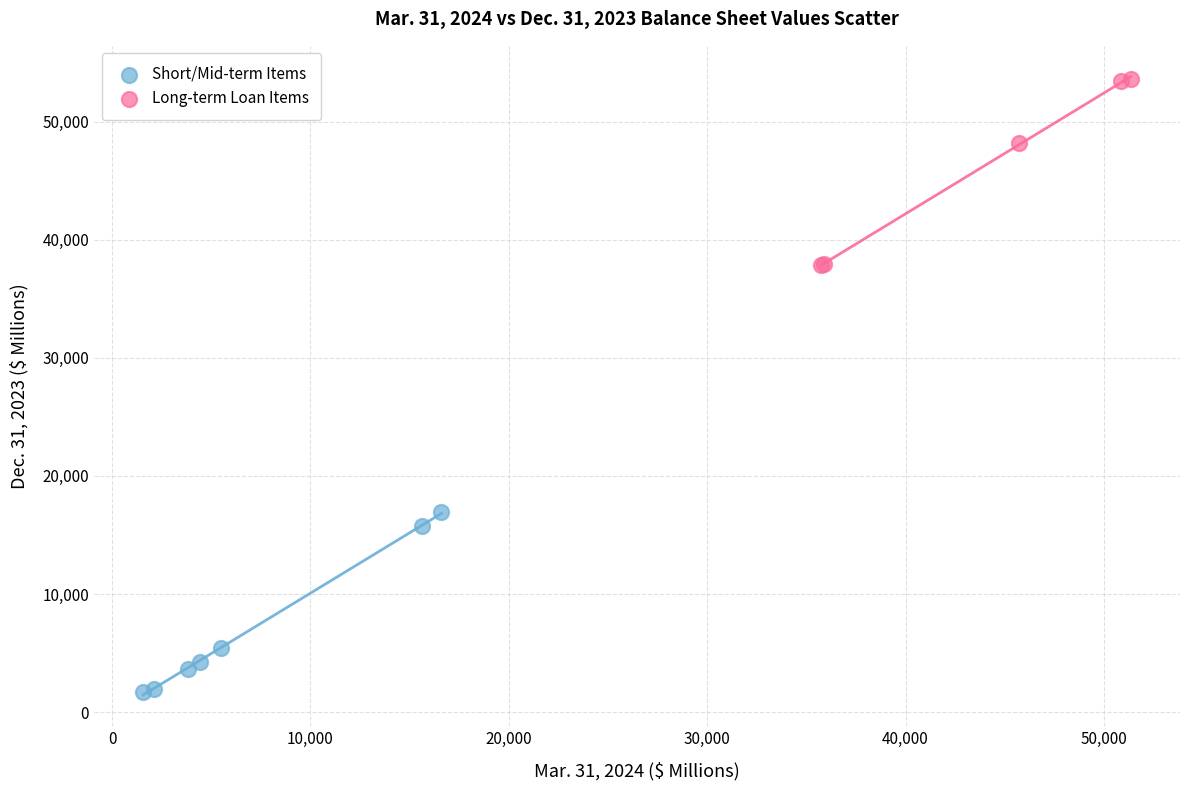

Which series reaches the maximum Y coordinate?

Long-term Loan Items